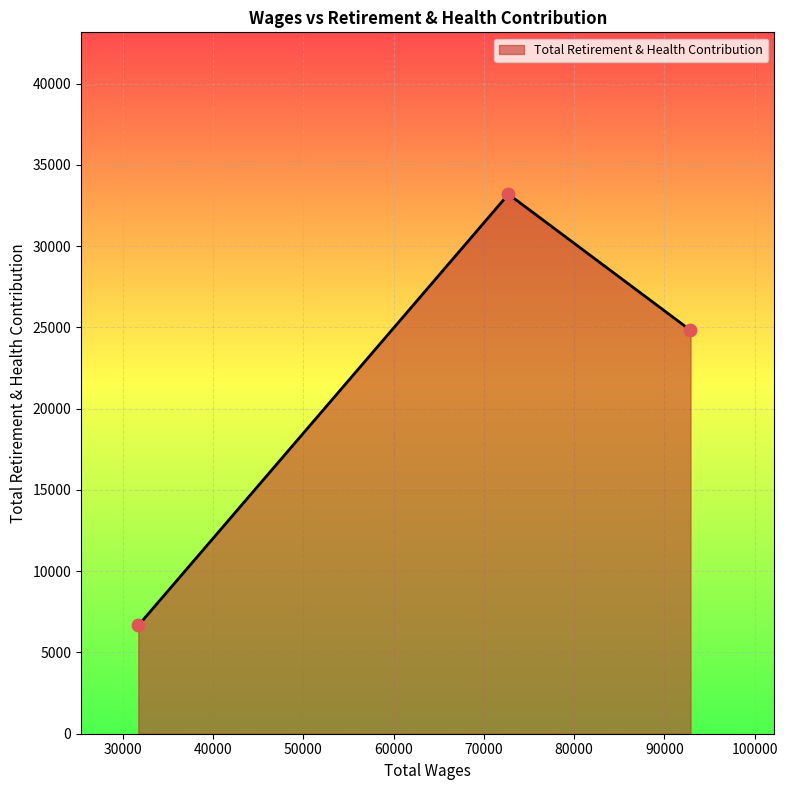

What is the minimum value shown in the chart?

6661